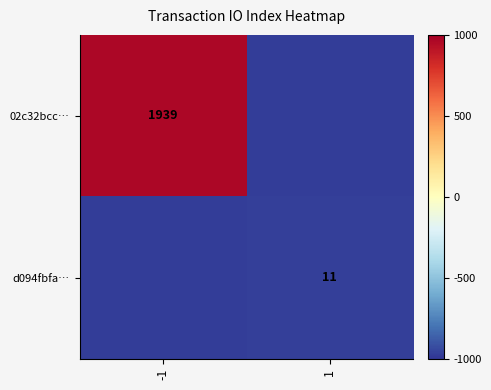

What is the difference between the highest and lowest values at -1?

1939